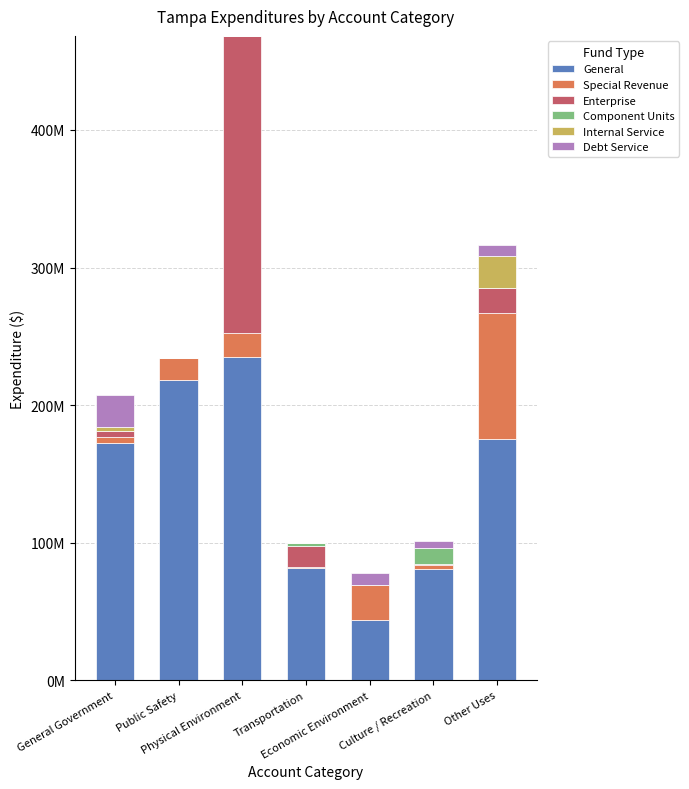

Does the chart contain stacked bars?

Yes